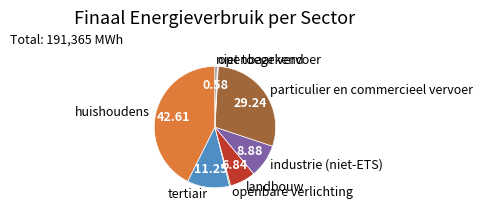

What is the ratio of the value at landbouw to the value at industrie (niet-ETS)?

0.8